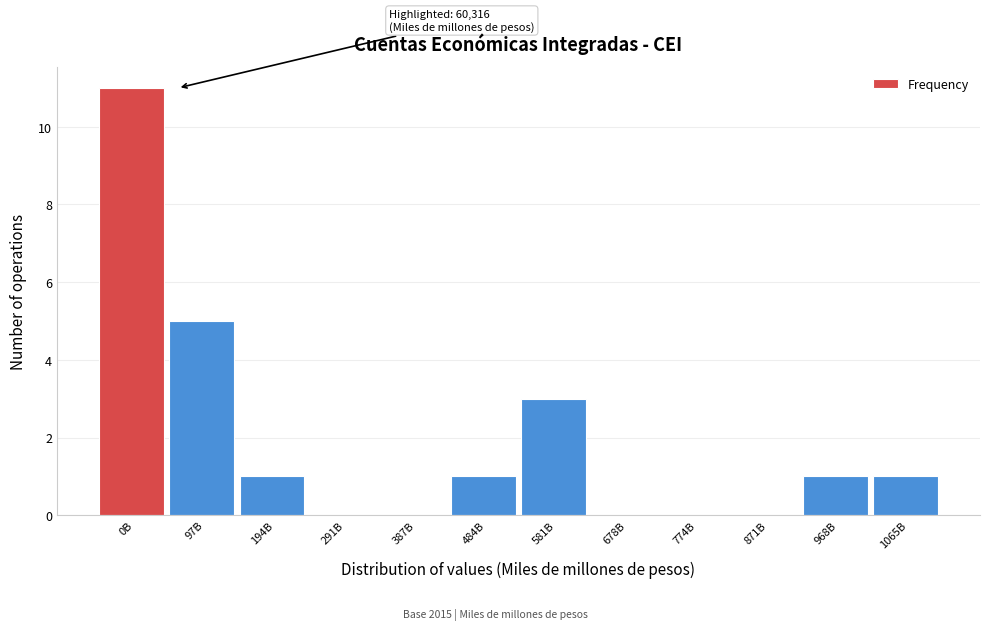

Reading right to left, transcribe all the data shown in this chart.

1065B=1	968B=1	871B=0	774B=0	678B=0	581B=3	484B=1	387B=0	291B=0	194B=1	97B=5	0B=11